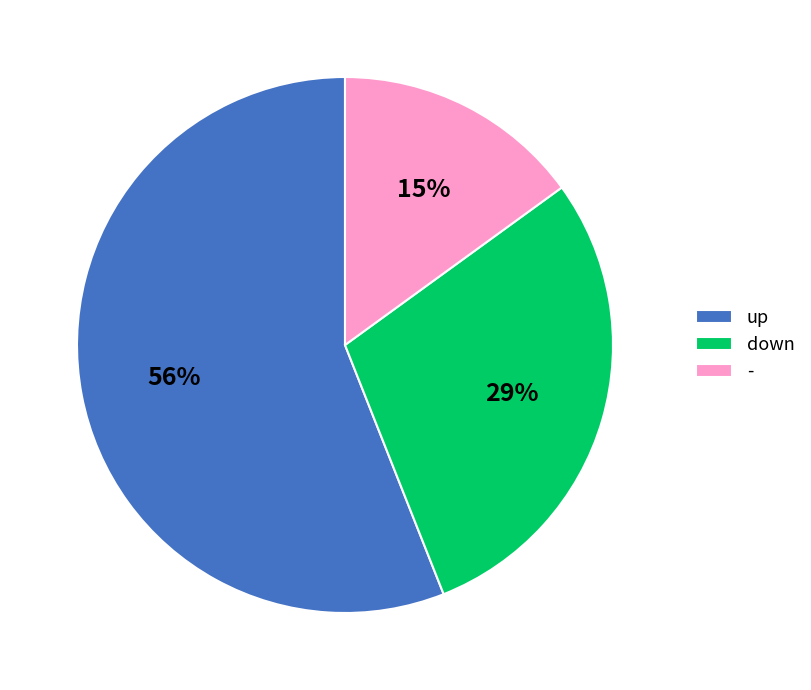

What is the largest slice in the pie chart?

up